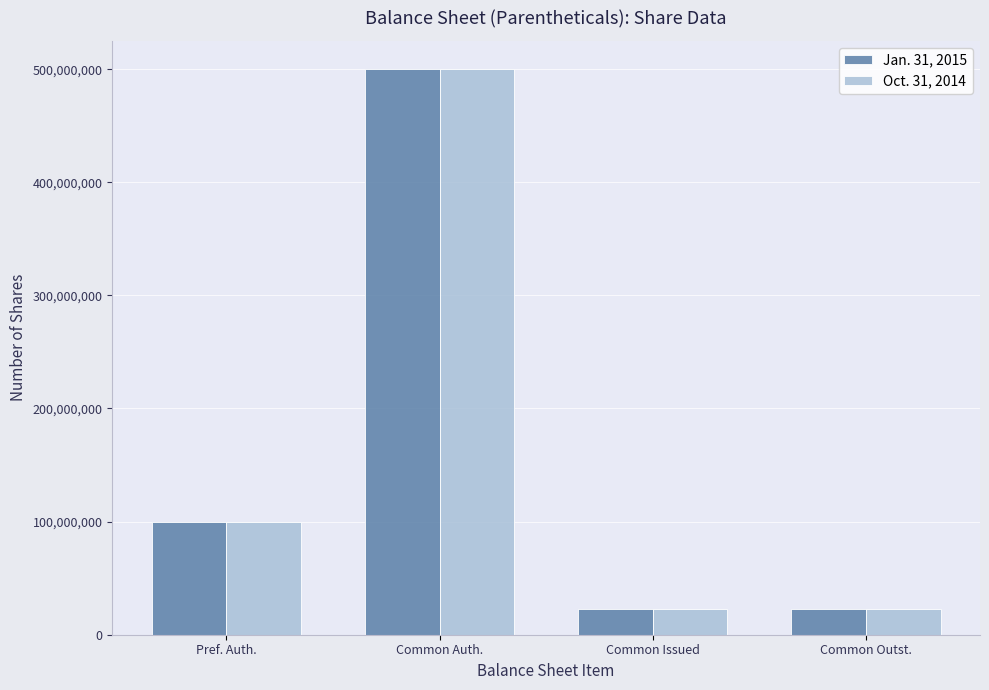

The Jan. 31, 2015 series shows 100000000 at Pref. Auth.. True or false?

True